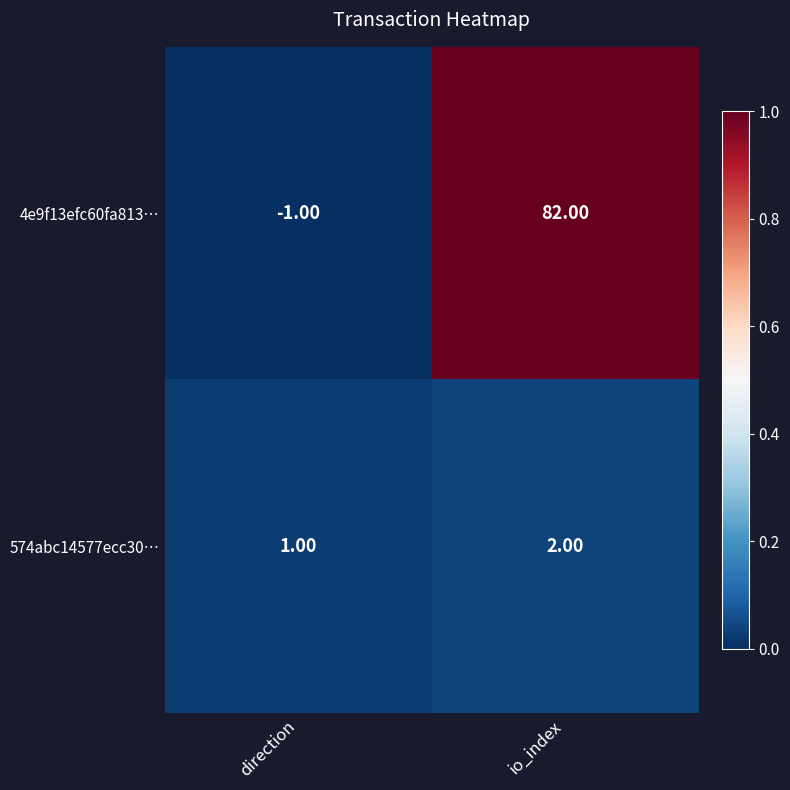

Which series has the largest total across all categories?

4e9f13efc60fa813…